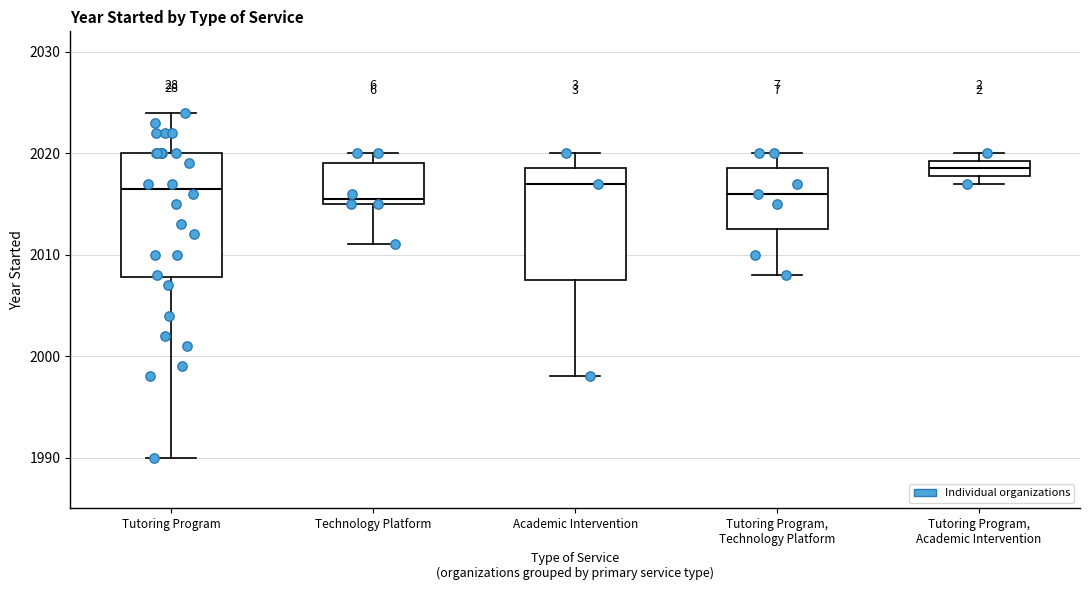

Reading left to right, read every box against the y-axis: the position of its median line, the range the box covers, and the ends of its whiskers. The values are not printed on the chart, so give them approximately, as read against the axis.

Tutoring Program: median 2017, box 2008 to 2020, whiskers 1990 to 2024
Technology Platform: median 2016, box 2015 to 2019, whiskers 2011 to 2020
Academic Intervention: median 2017, box 2008 to 2019, whiskers 1998 to 2020
Tutoring Program, Technology Platform: median 2016, box 2013 to 2019, whiskers 2008 to 2020
Tutoring Program, Academic Intervention: median 2019 (inside the box), box 2018 to 2019, whiskers 2017 to 2020